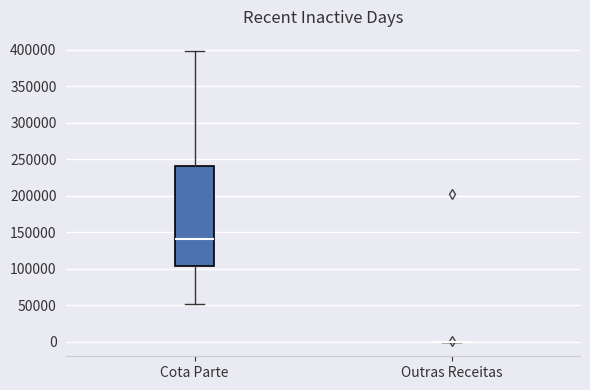

Reading left to right, transcribe this box plot: for each box, give where its median line is, the range the box spans, and where its two whiskers end, as read against the y-axis. The values are not printed on the chart, so give them approximately, as read against the axis.

Cota Parte: median 140000, box 105000 to 240000, whiskers 50000 to 400000
Outras Receitas: box collapsed to a line at 0, whiskers 0 to 0